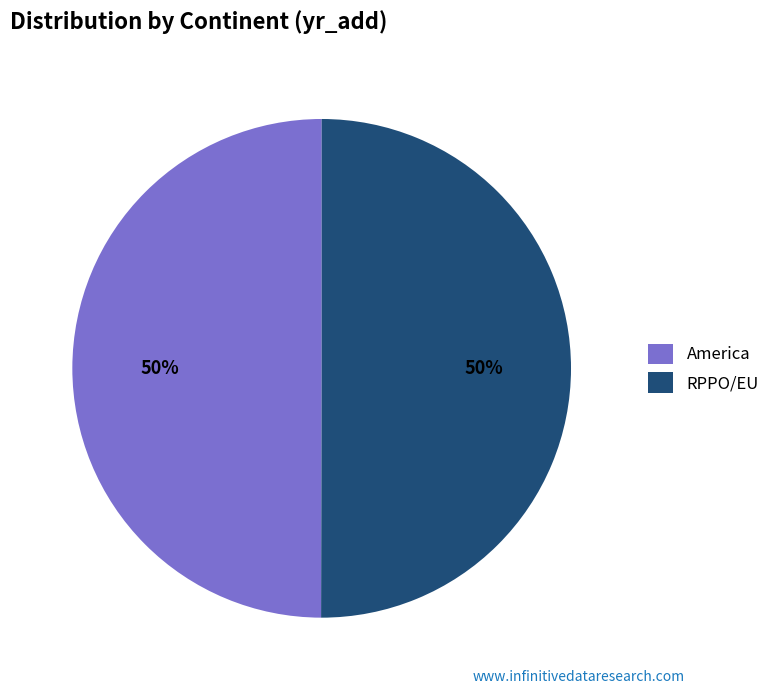

To the nearest percent, what portion does America represent?

50%